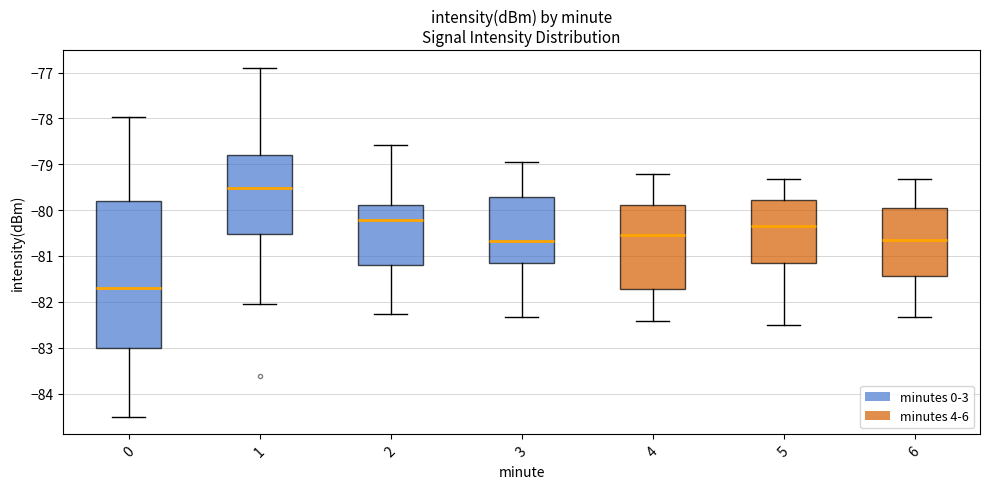

Reading left to right, transcribe this box plot: for each box, give where its median line is, the range the box spans, and where its two whiskers end, as read against the y-axis. The values are not printed on the chart, so give them approximately, as read against the axis.

0: median -81.7, box -83.0 to -79.8, whiskers -84.5 to -78.0
1: median -79.5, box -80.5 to -78.8, whiskers -82.0 to -76.9
2: median -80.2, box -81.2 to -79.9, whiskers -82.3 to -78.6
3: median -80.7, box -81.1 to -79.7, whiskers -82.3 to -78.9
4: median -80.5, box -81.7 to -79.9, whiskers -82.4 to -79.2
5: median -80.3, box -81.1 to -79.8, whiskers -82.5 to -79.3
6: median -80.6, box -81.4 to -80.0, whiskers -82.3 to -79.3